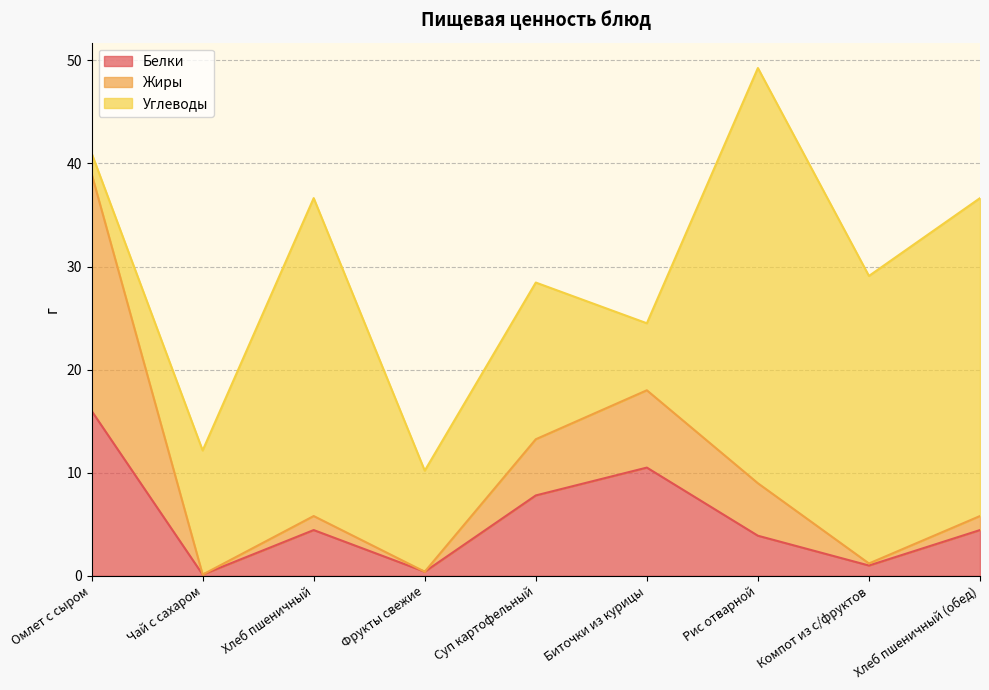

How many interior local valleys does the Жиры series have?

3